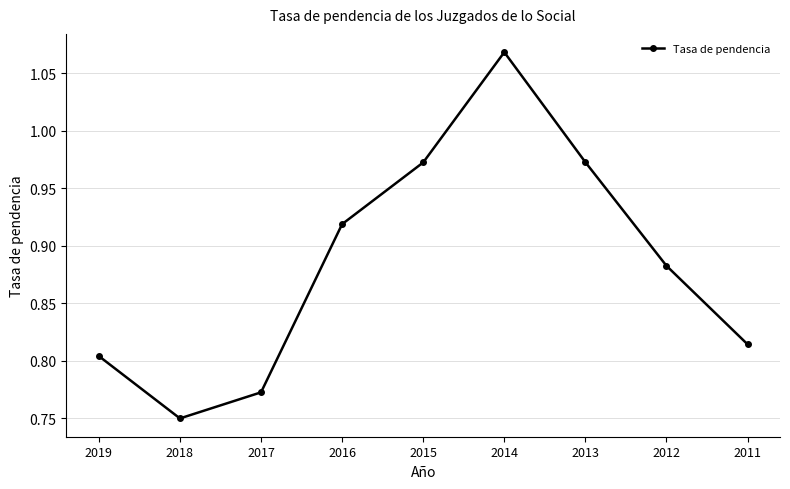

Between 2012 and 2011, which is larger?

2012